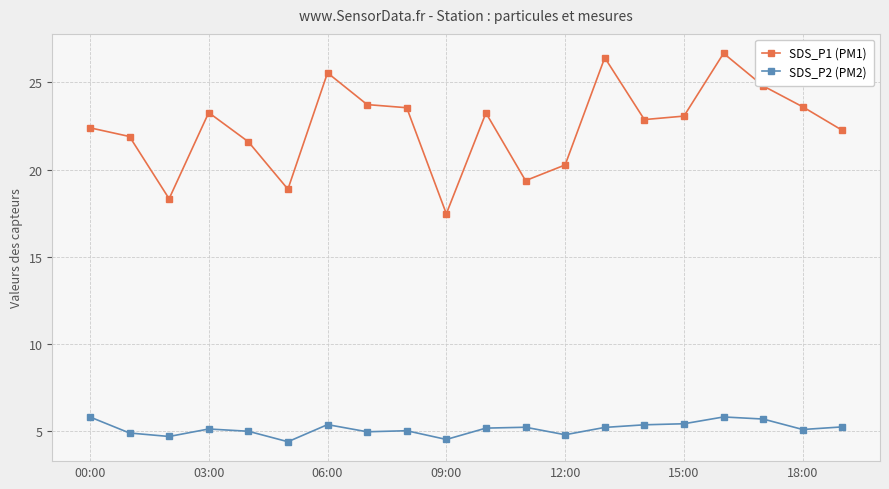

How many distinct data groups are displayed?

2